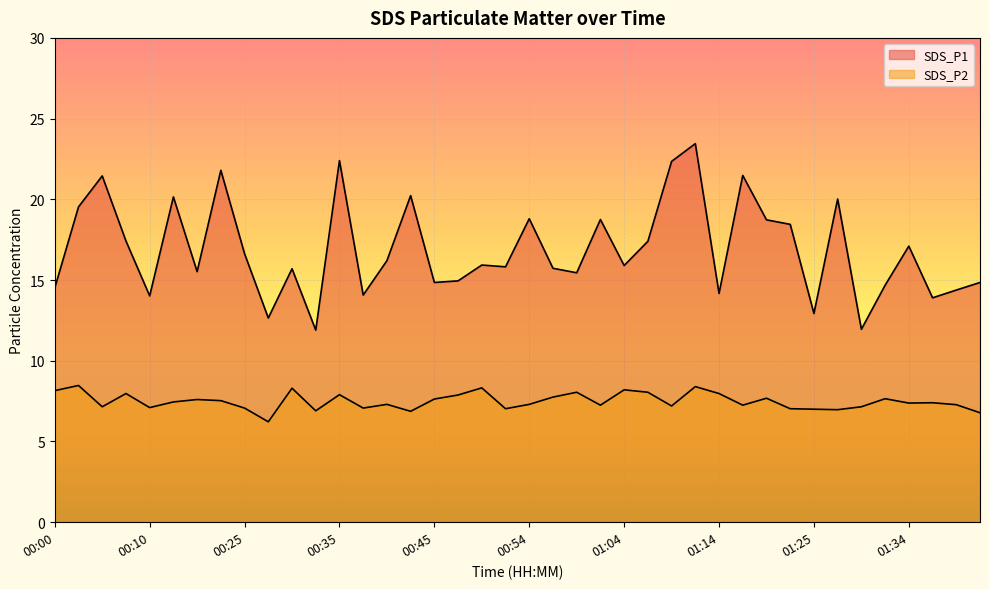

What value does the SDS_P2 series have at 00:52?

7.0